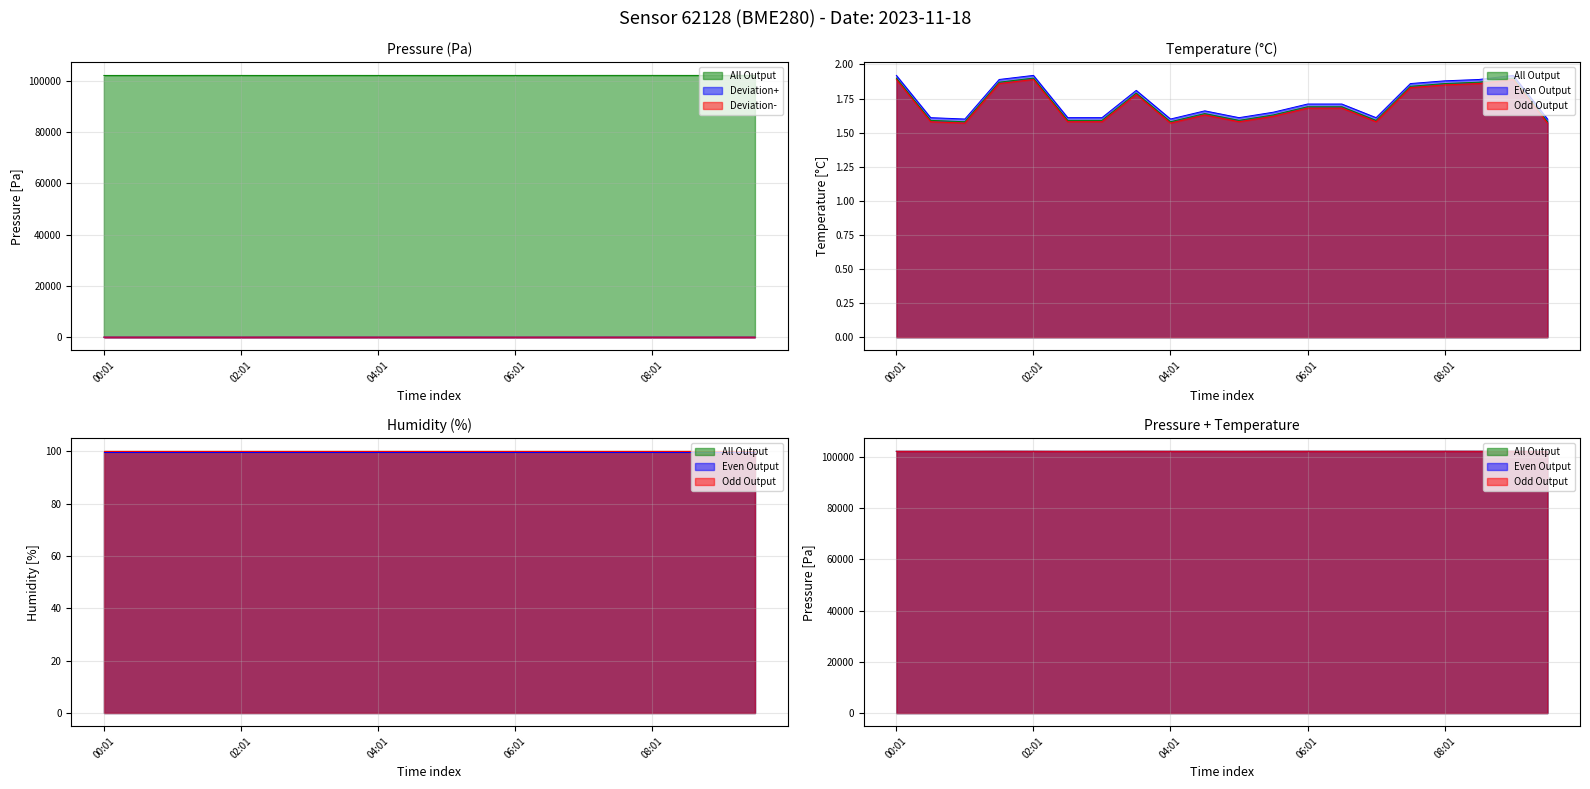

What is the label of the 20th point from the right?

00:01